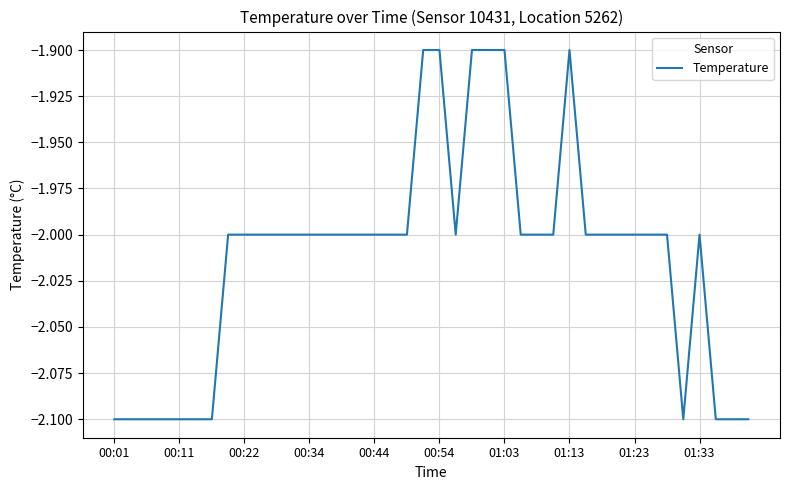

What is the minimum value shown in the chart?

-2.1